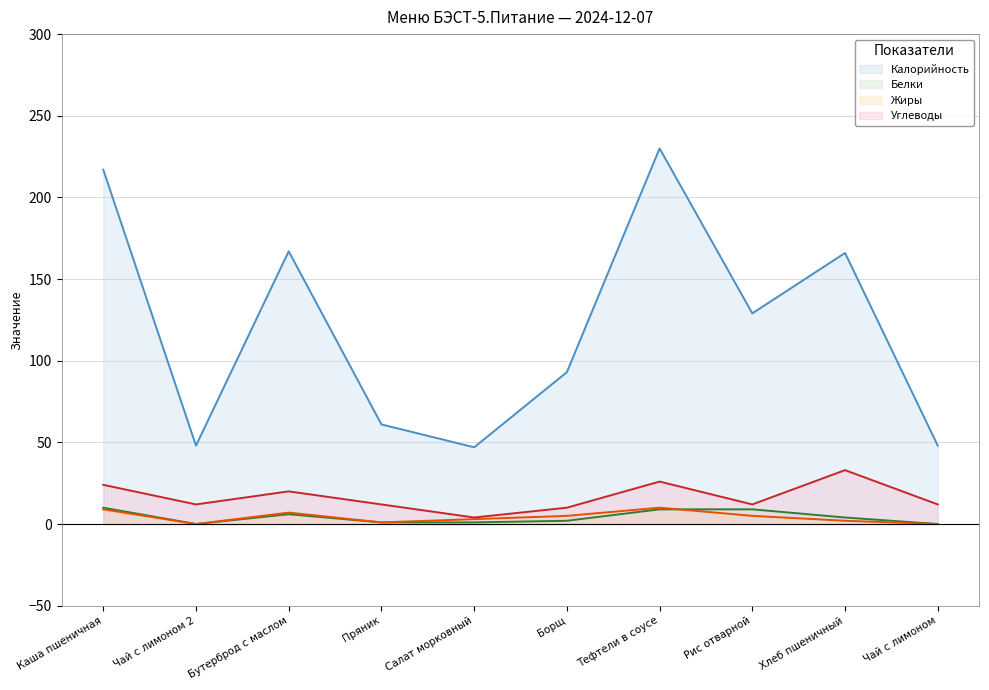

The Белки series shows 10 at Каша пшеничная. True or false?

True